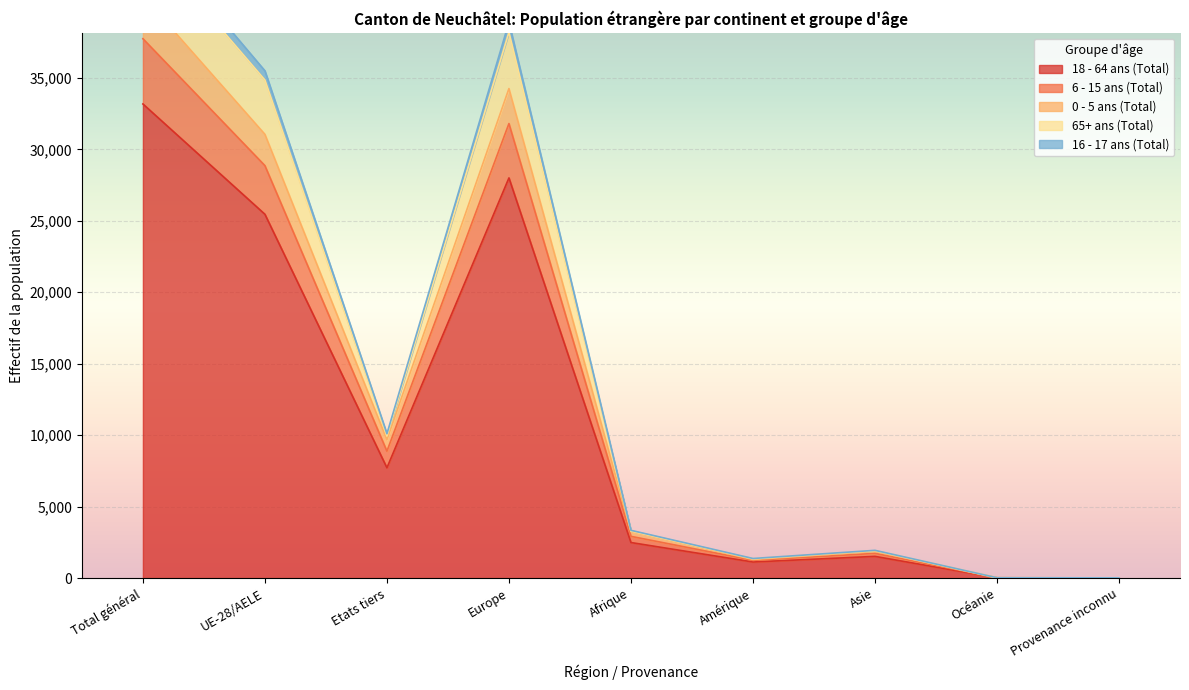

Is it true that 65+ ans (Total) equals 35 at Océanie?

False